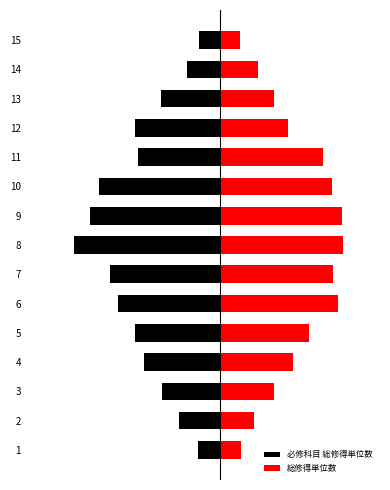

What is the sum of the 総修得単位数 values at 3 and 5?

5.5